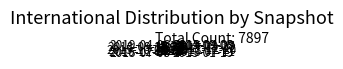

Do 2015-04-09 and 2015-01-19 together represent more than half of the pie?

No